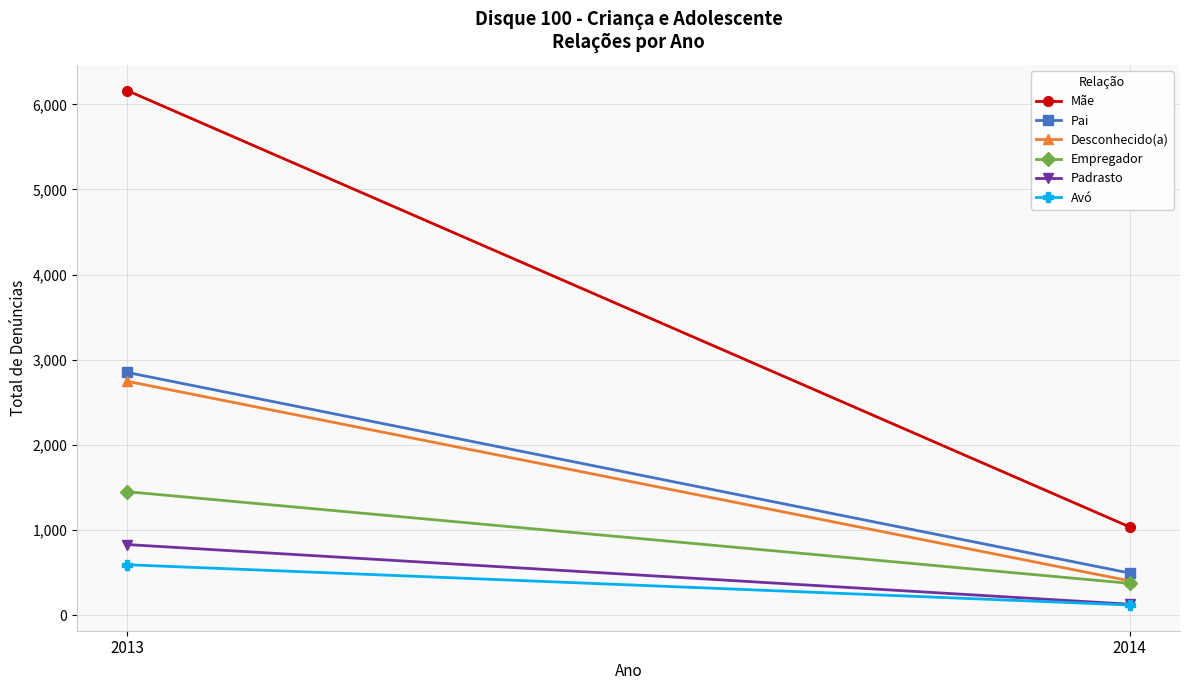

Reading left to right, transcribe all the data shown in this chart.

Mãe: 2013=6162	2014=1035
Pai: 2013=2851	2014=494
Desconhecido(a): 2013=2747	2014=402
Empregador: 2013=1450	2014=373
Padrasto: 2013=829	2014=128
Avó: 2013=592	2014=119